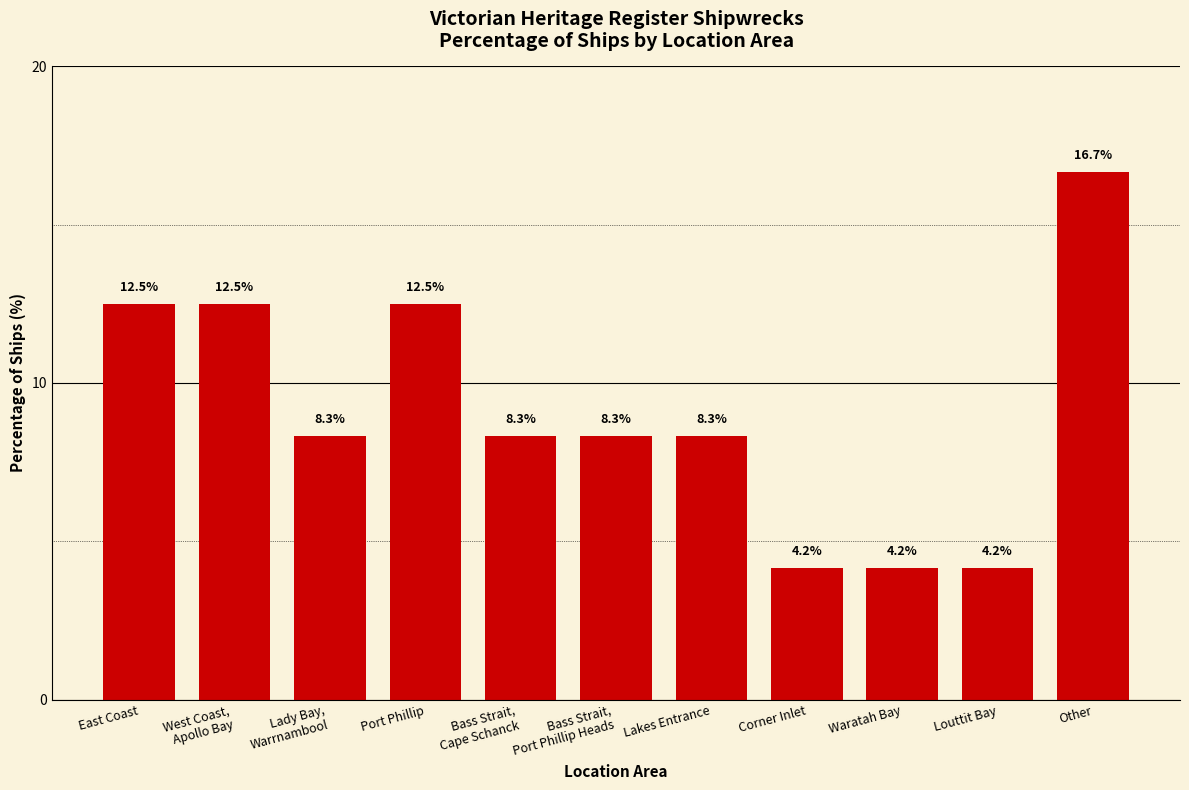

At which label does the data first exceed 8?

East Coast